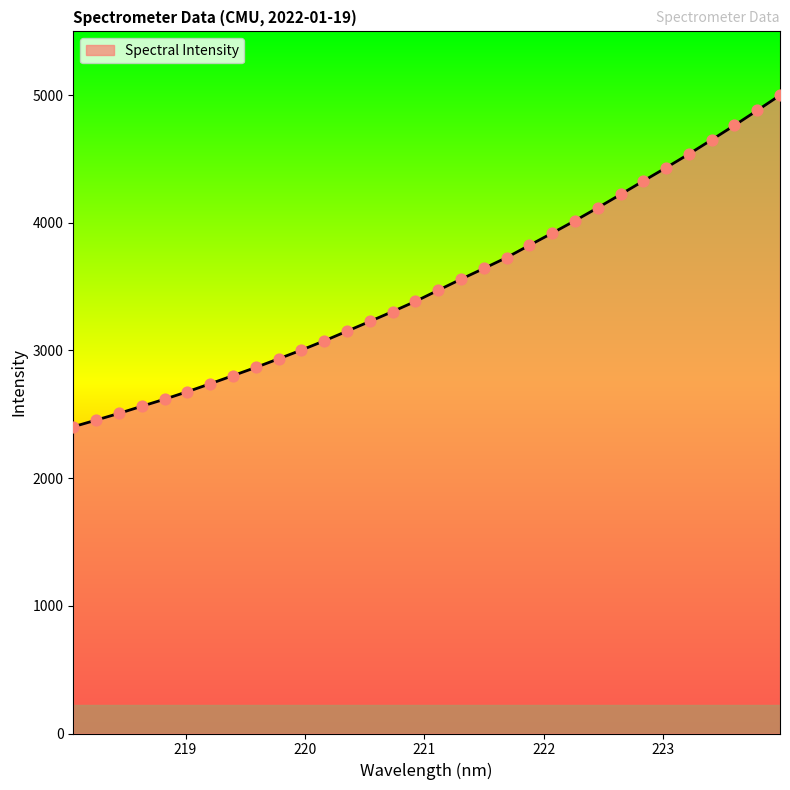

What is the greatest value displayed?

4998.4